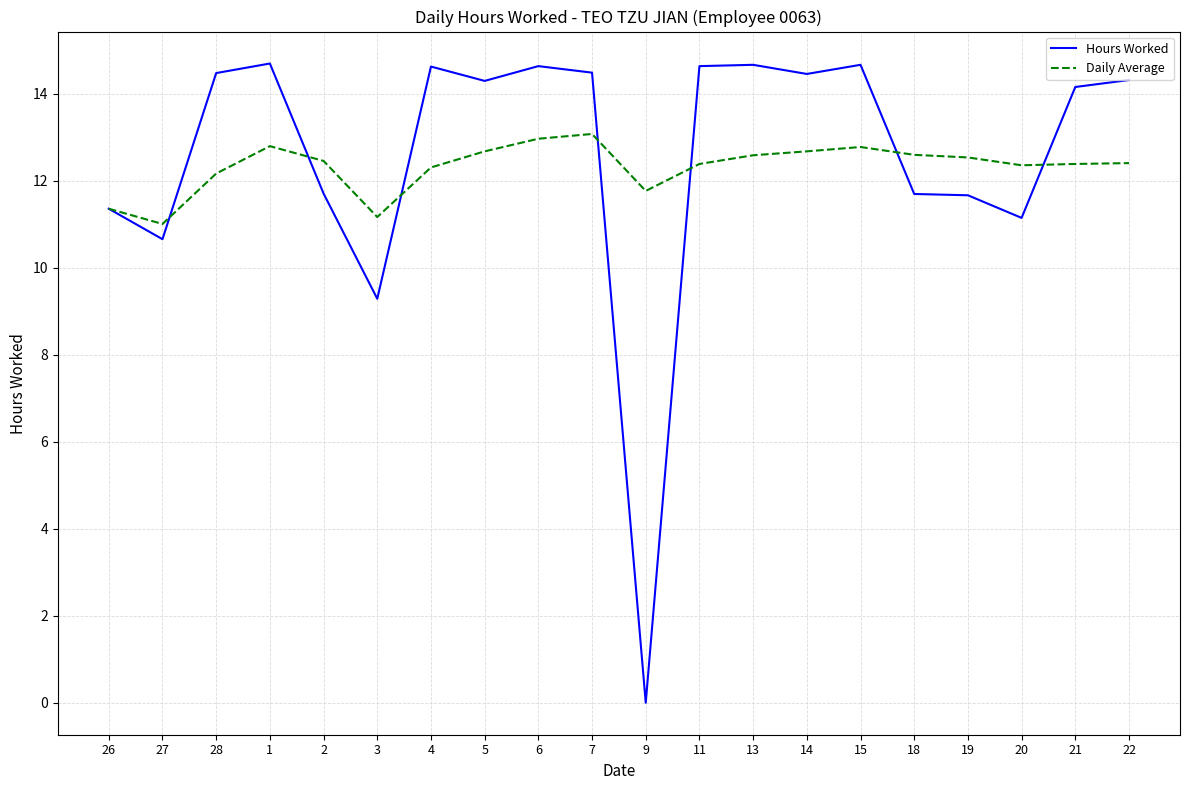

Read the Hours Worked value at 20.

11.2